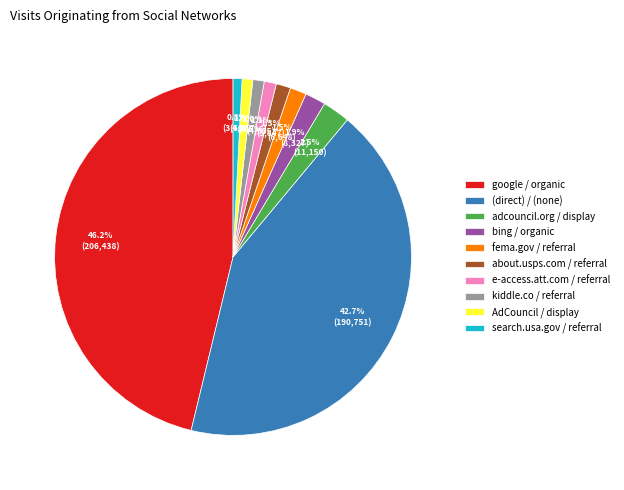

What is the total percentage of kiddle.co / referral and bing / organic?

2.9%